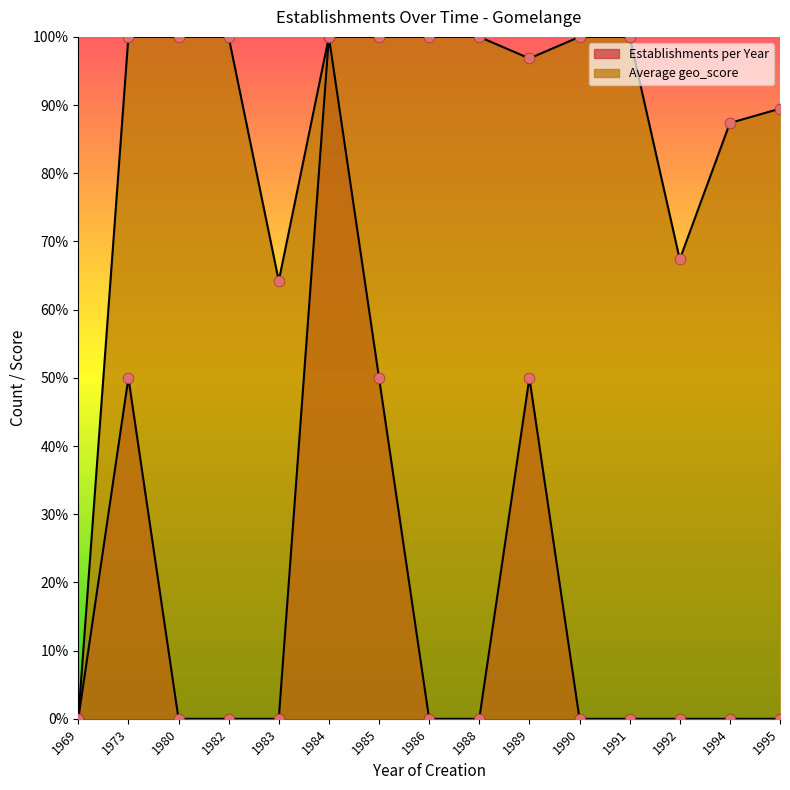

Is the value of Establishments per Year at 1980 greater than the value of Average geo_score at 1992?

No